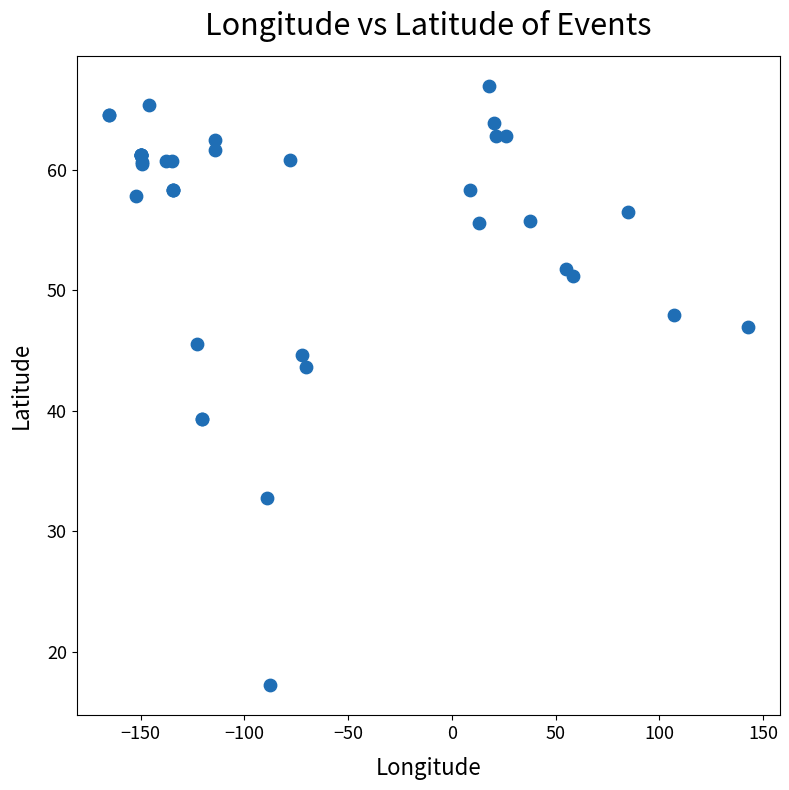

What Y value in the scatter plot is closest to 42?

43.7